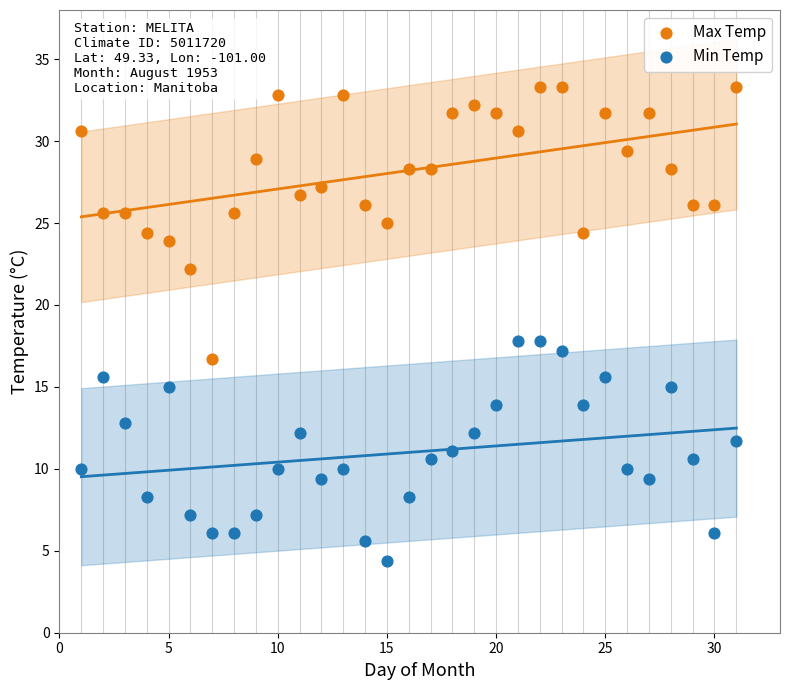

Which series contains the lowest Y value?

Min Temp